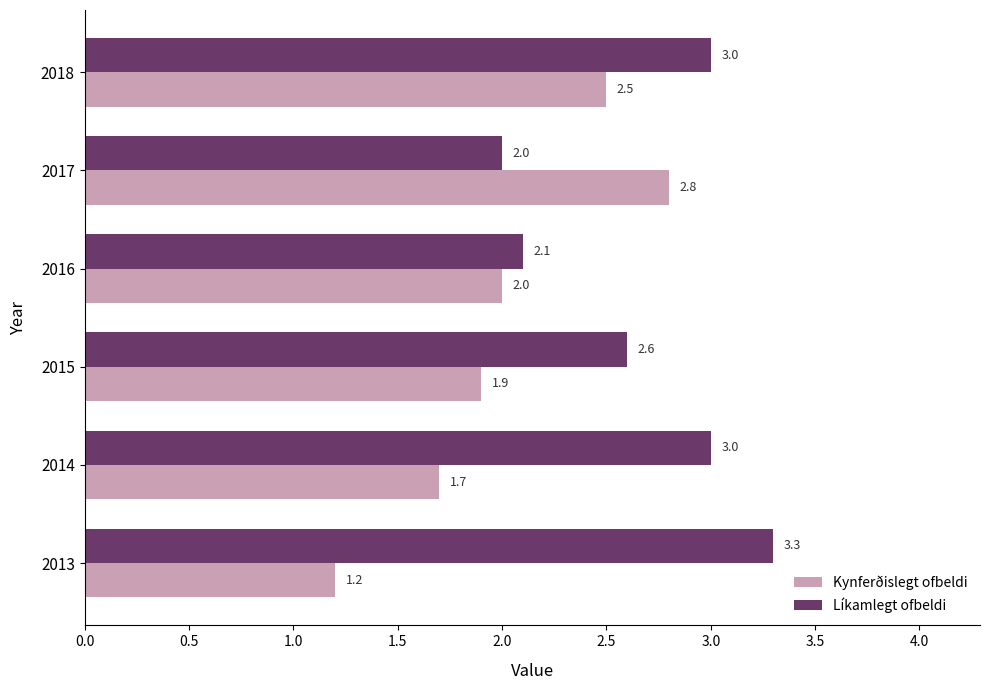

List the labels in order of Kynferðislegt ofbeldi value, largest first.

2017, 2018, 2016, 2015, 2014, 2013